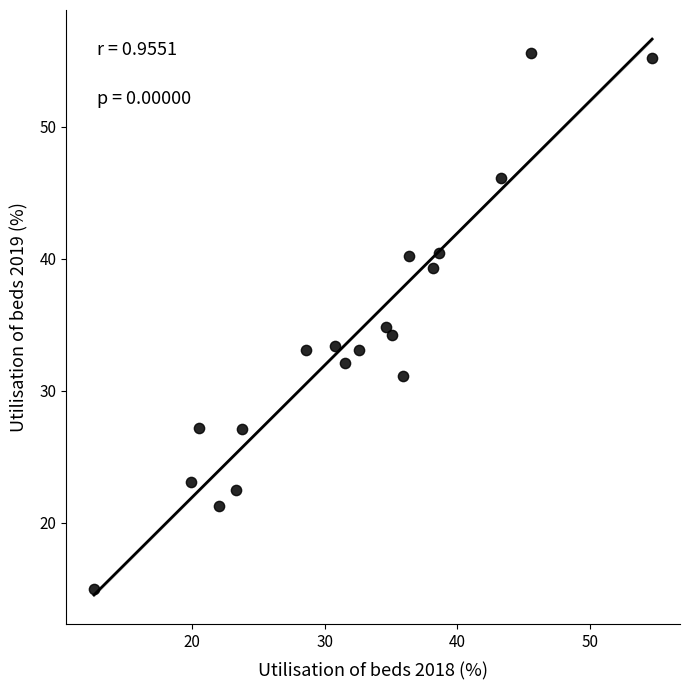

What is the range of X values (max minus min)?

42.1